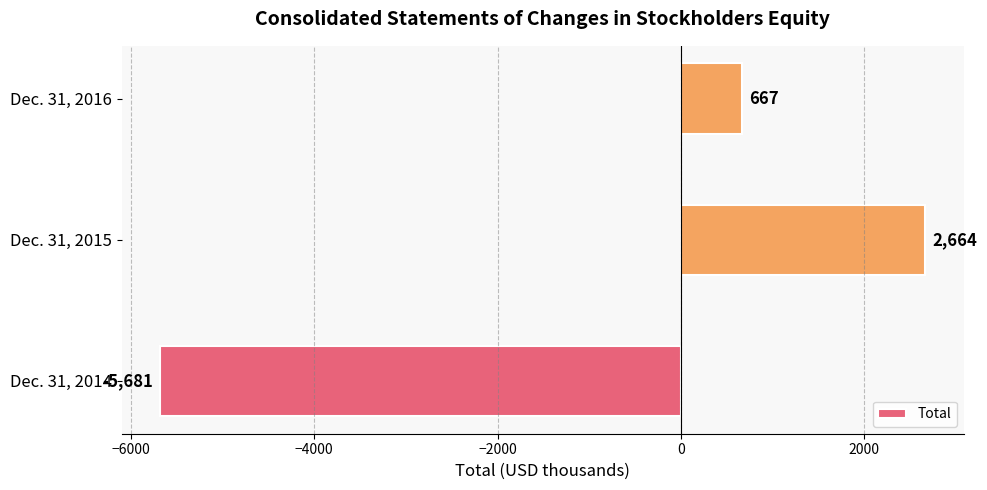

Reading bottom to top, extract all data points from this chart.

-5681	2664	667